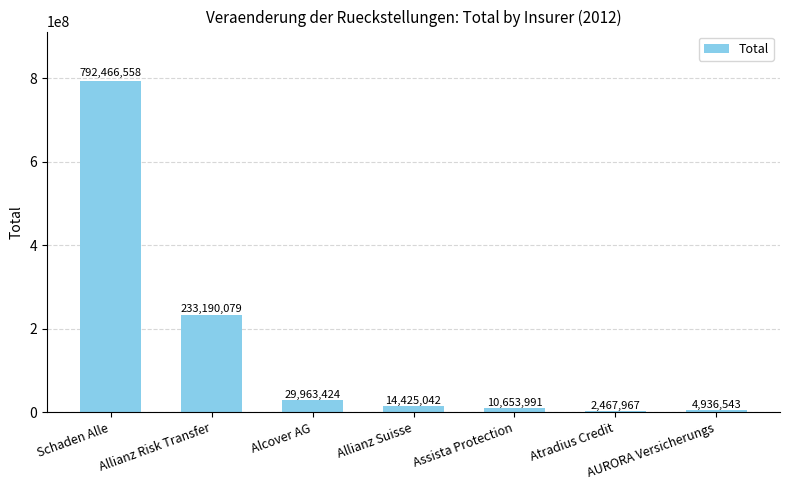

At which label is the value closest to 397467262?

Allianz Risk Transfer